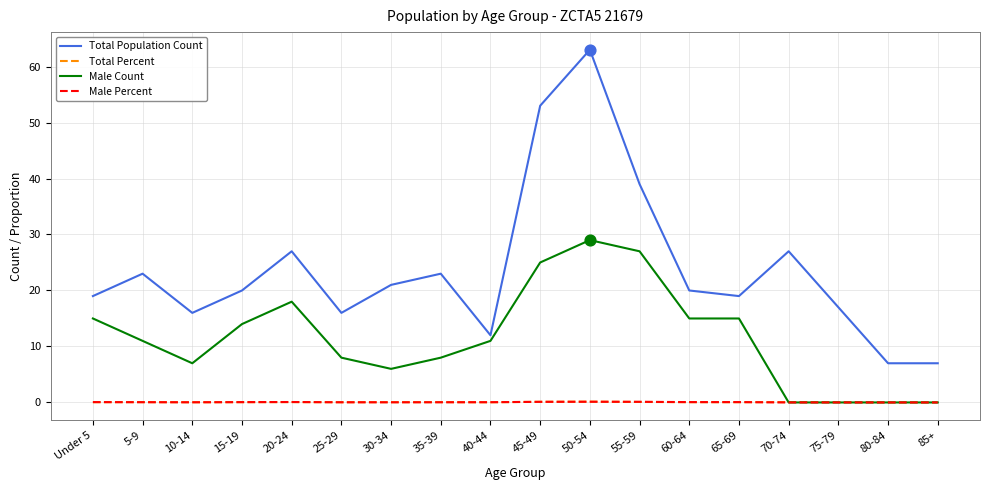

What are all the series names shown in the legend?

Total Population Count, Total Percent, Male Count, Male Percent